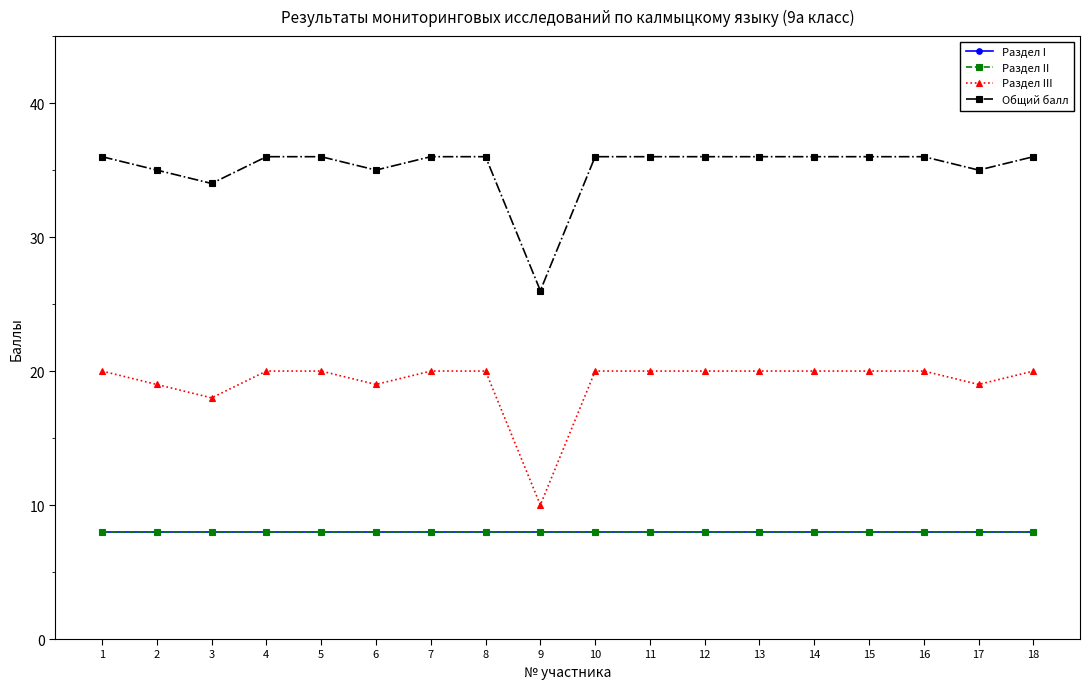

What is the difference between the highest and lowest values at 16?

28